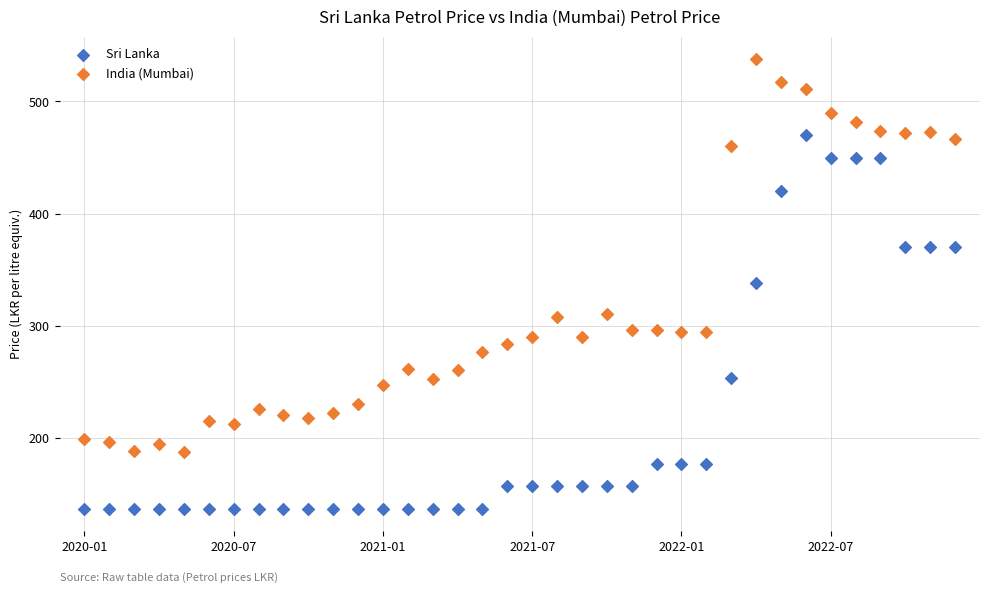

Which series contains the highest Y value?

India (Mumbai)